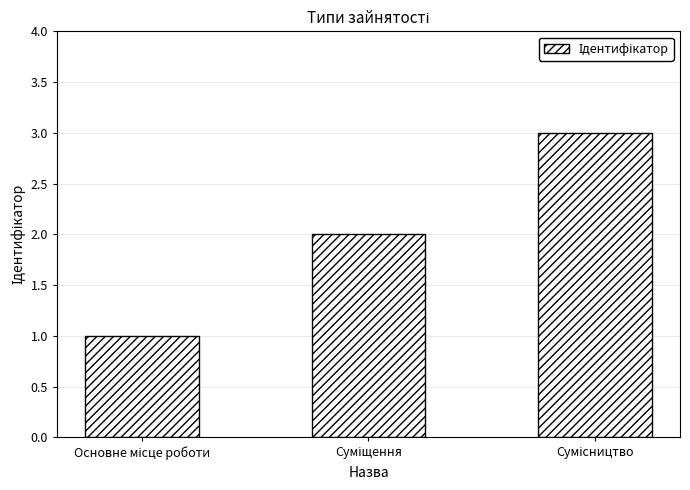

What is the sum of all values?

6